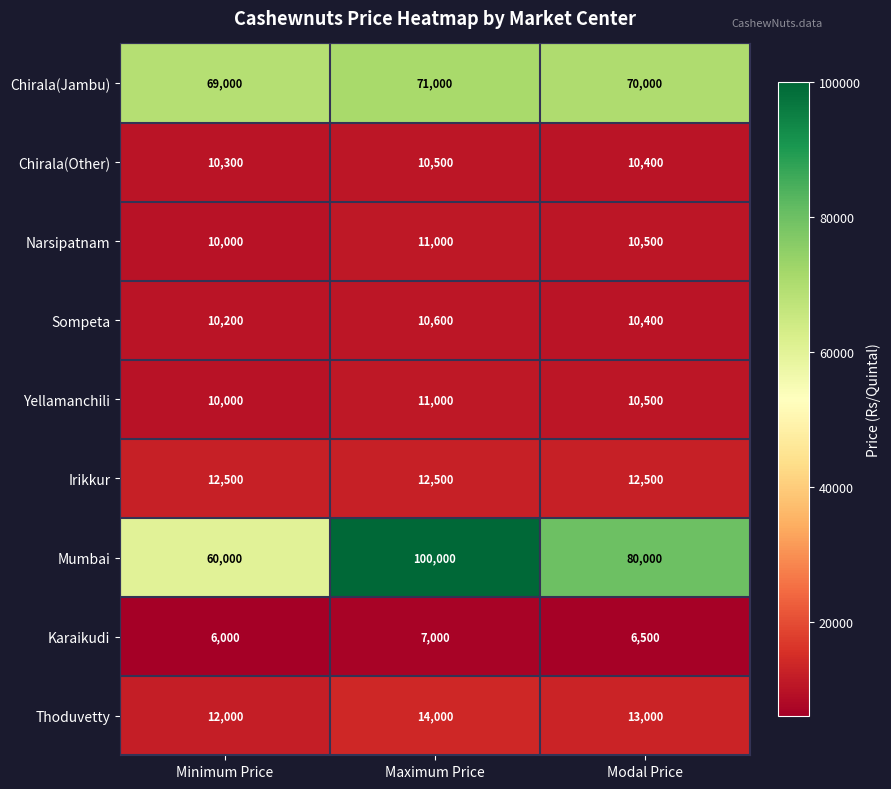

Which series has the largest total across all categories?

Mumbai